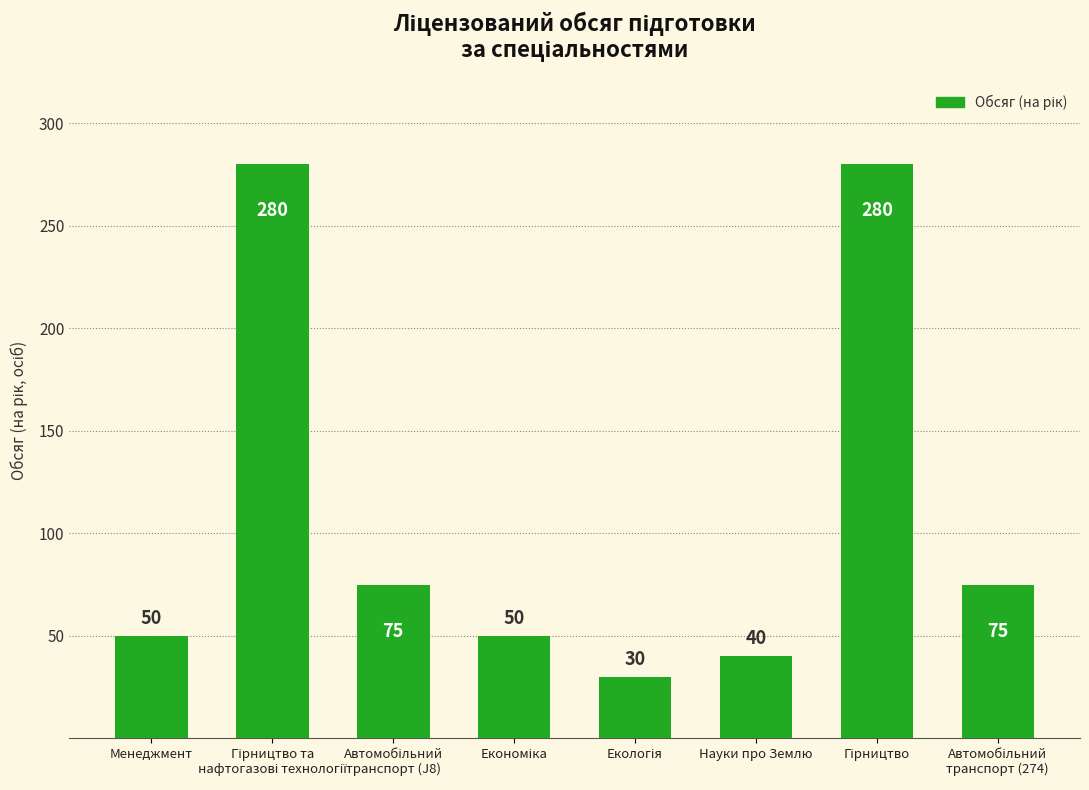

How many bars are there in total?

8